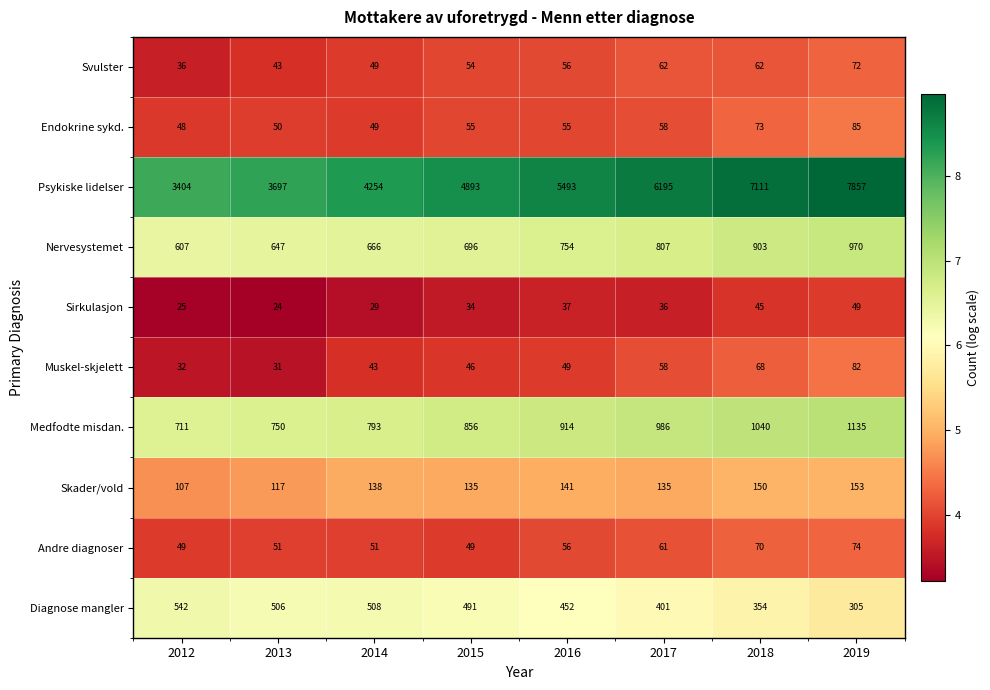

How many data points does each series have?

8